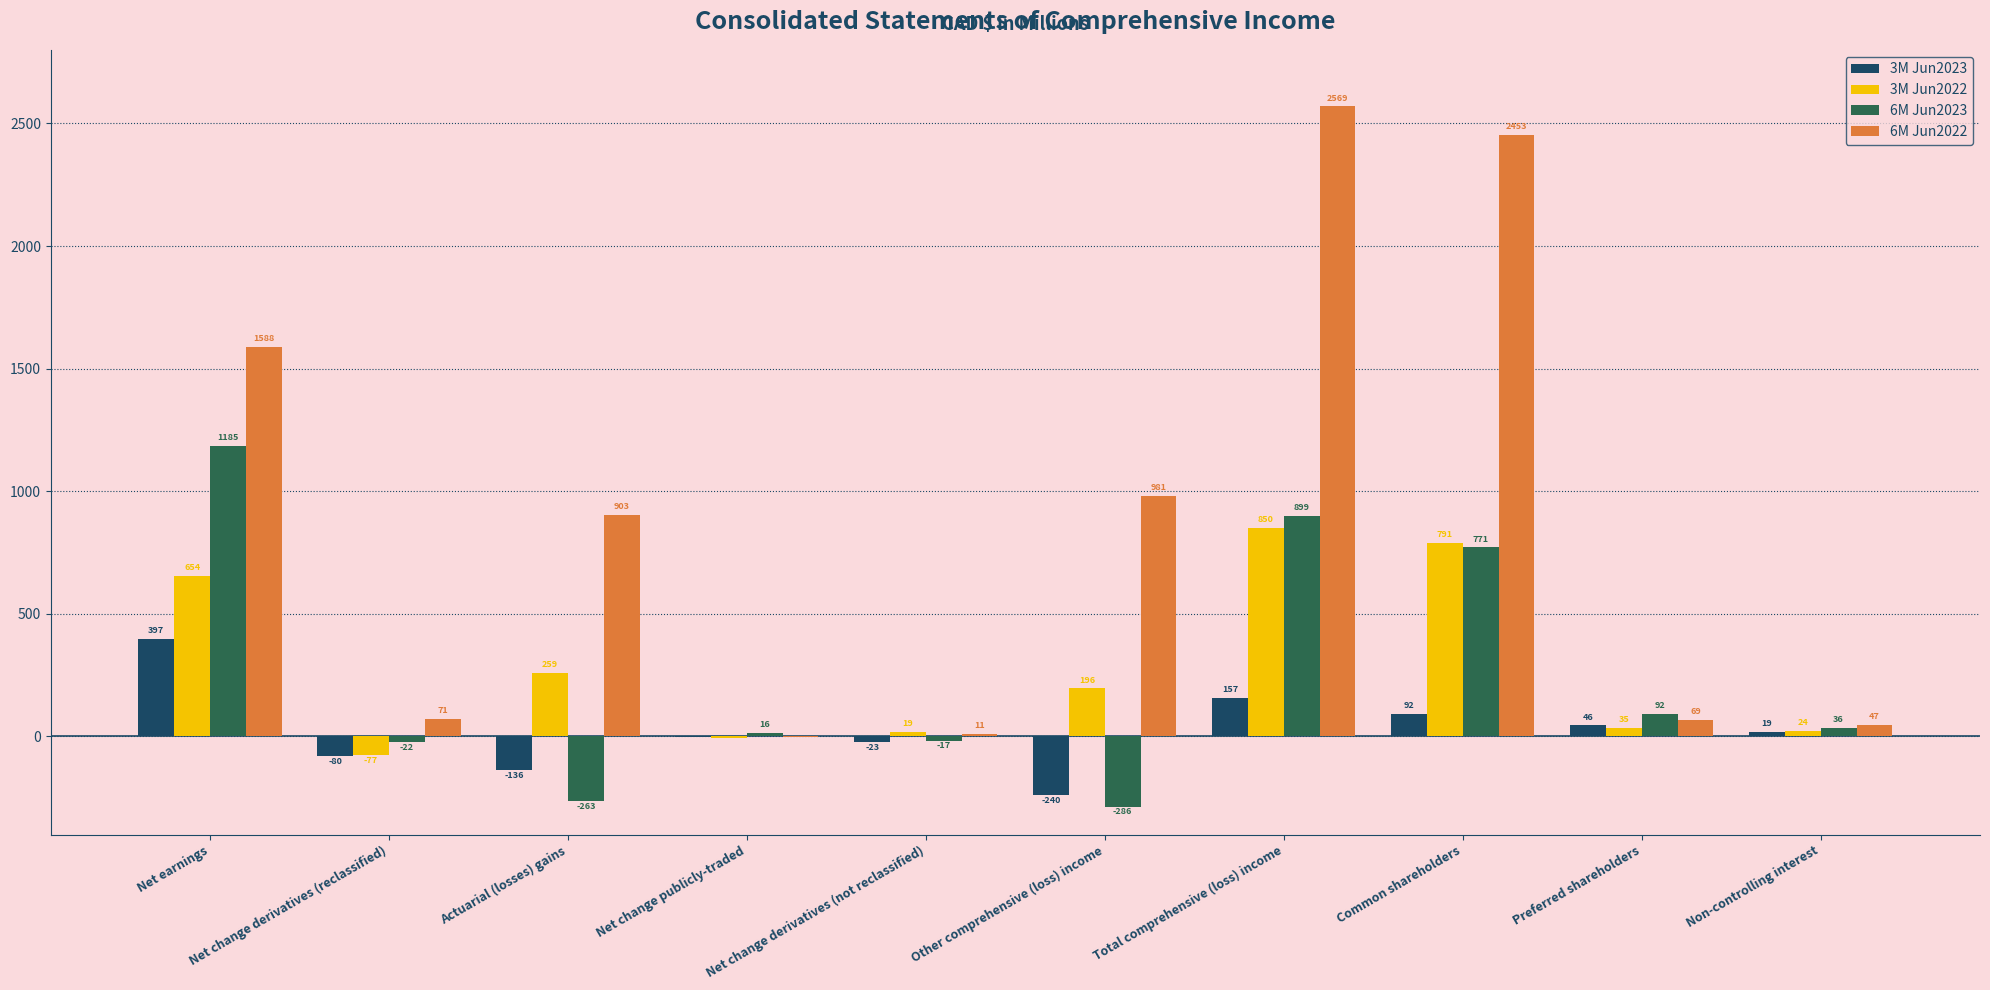

Which series changed the most between Other comprehensive (loss) income and Preferred shareholders?

6M Jun2022